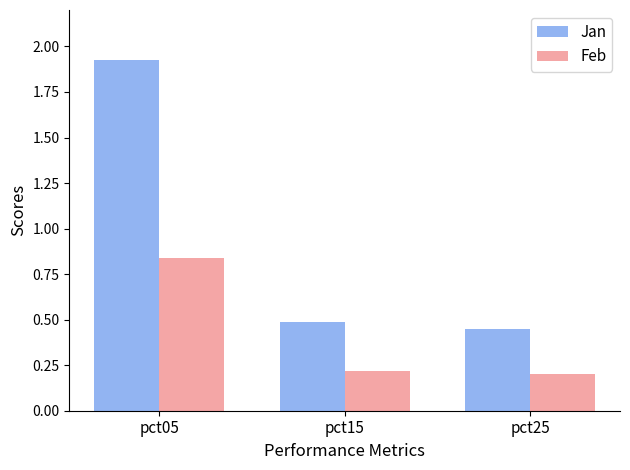

At which label does Jan reach its peak?

pct05